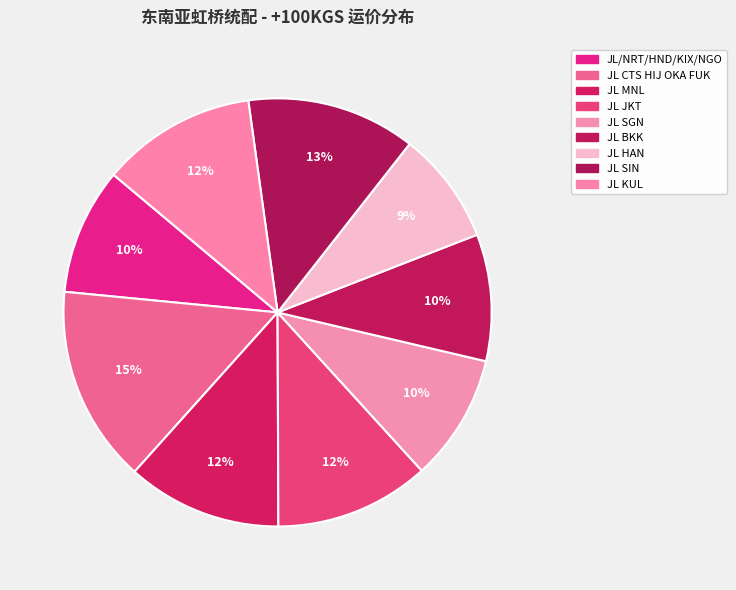

Rank the categories by value from highest to lowest.

JL CTS HIJ OKA FUK, JL SIN, JL MNL, JL JKT, JL KUL, JL/NRT/HND/KIX/NGO, JL SGN, JL BKK, JL HAN